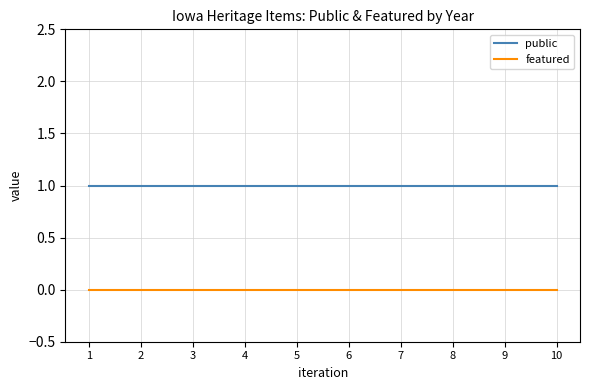

True or false: public and featured intersect in this chart.

False